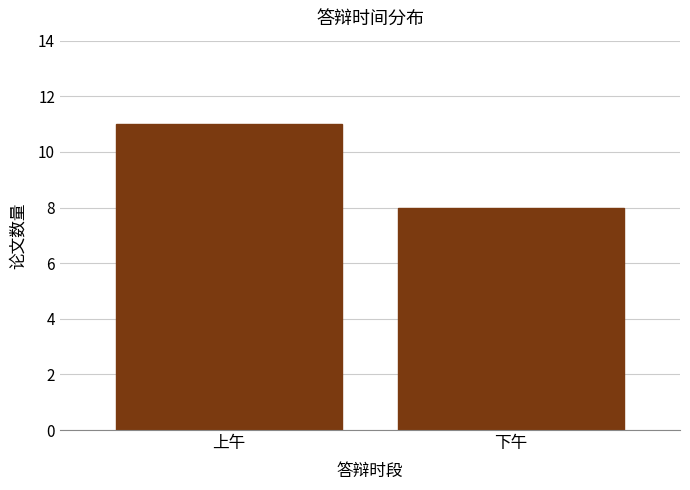

Reading right to left, transcribe all the data shown in this chart.

8	11